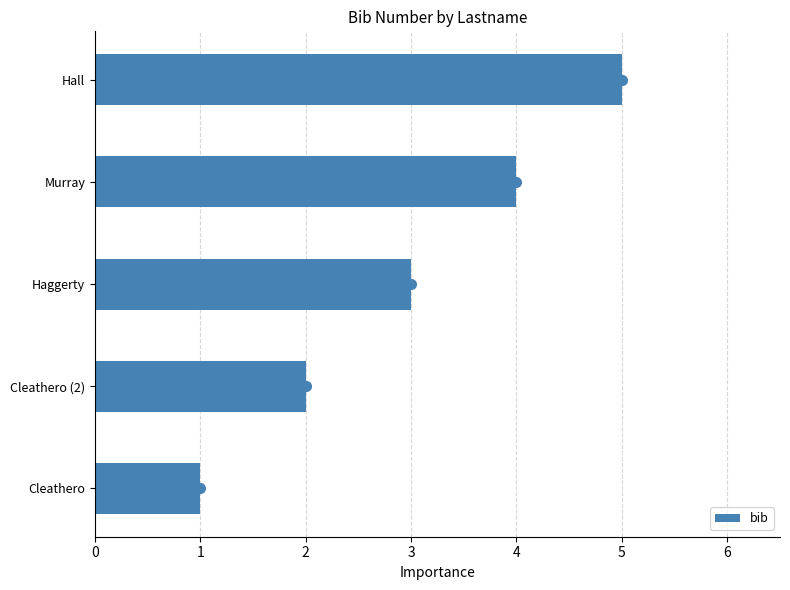

At which label is the value closest to 3?

Haggerty